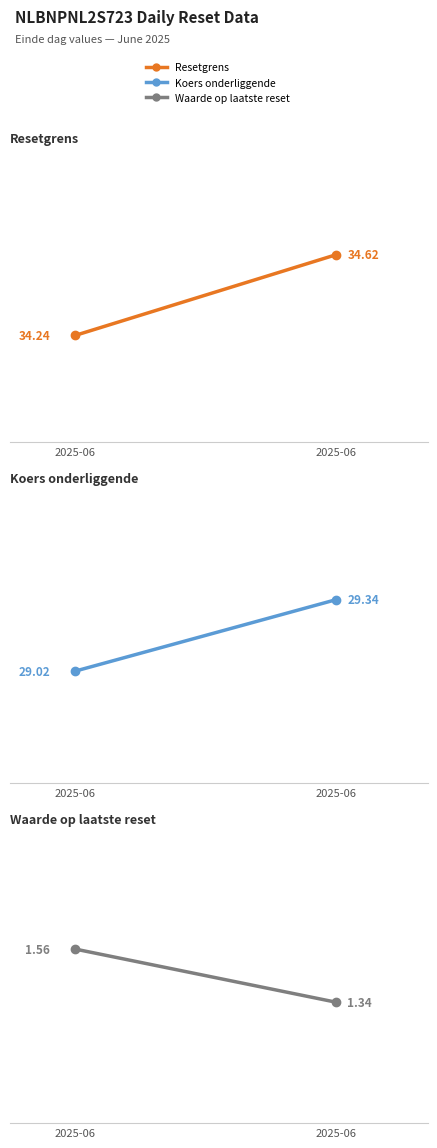

List the series in order of their peak value, lowest first.

Waarde op laatste reset (col_2), Koers onderliggende (col_4), Resetgrens (col_3)